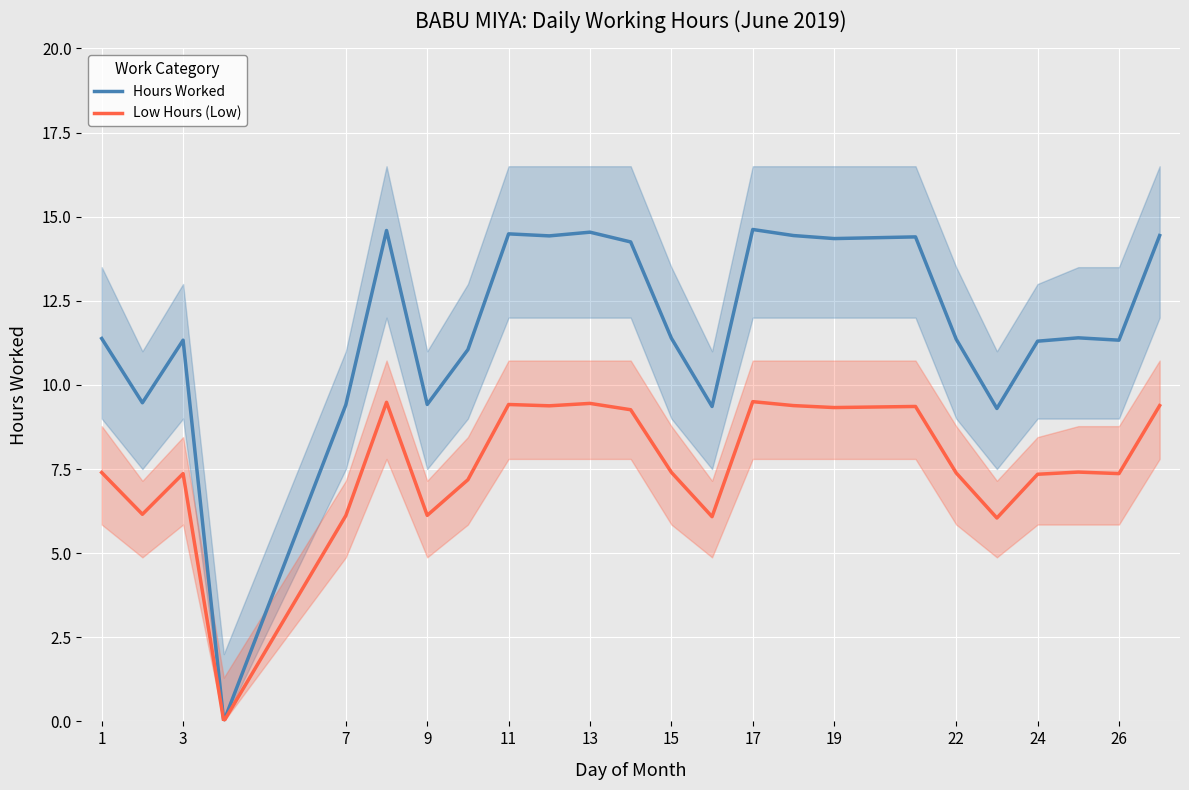

What is the highest value of the Hours Worked series?

14.6